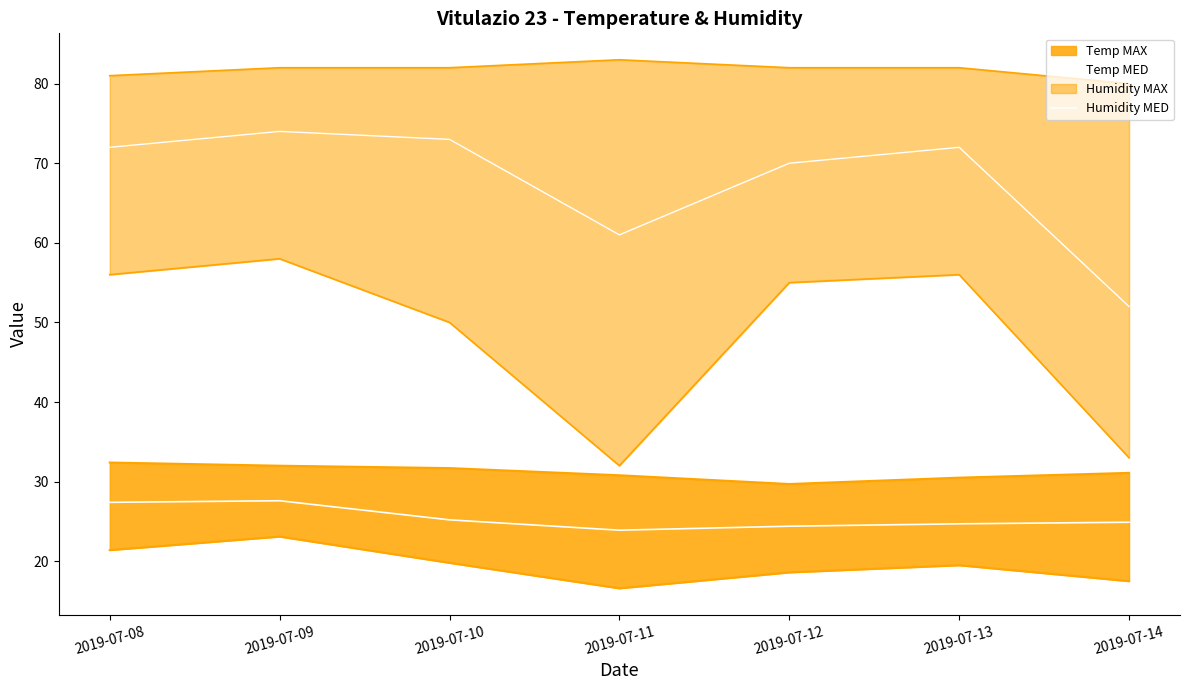

Is it true that Humidity MAX line equals 134.4 at 2019-07-14?

False